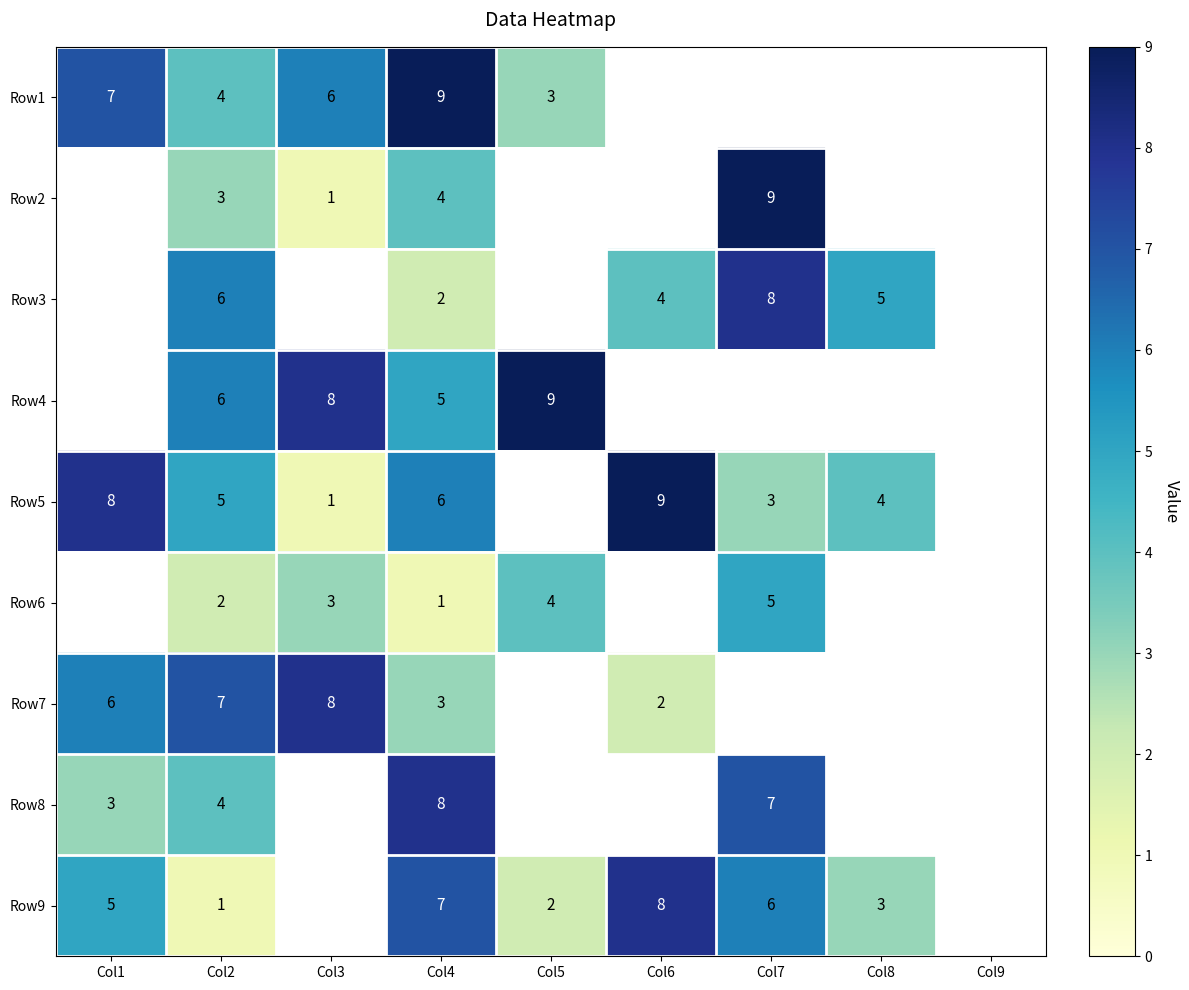

What is the difference between the Row9 values at Col8 and Col6?

5